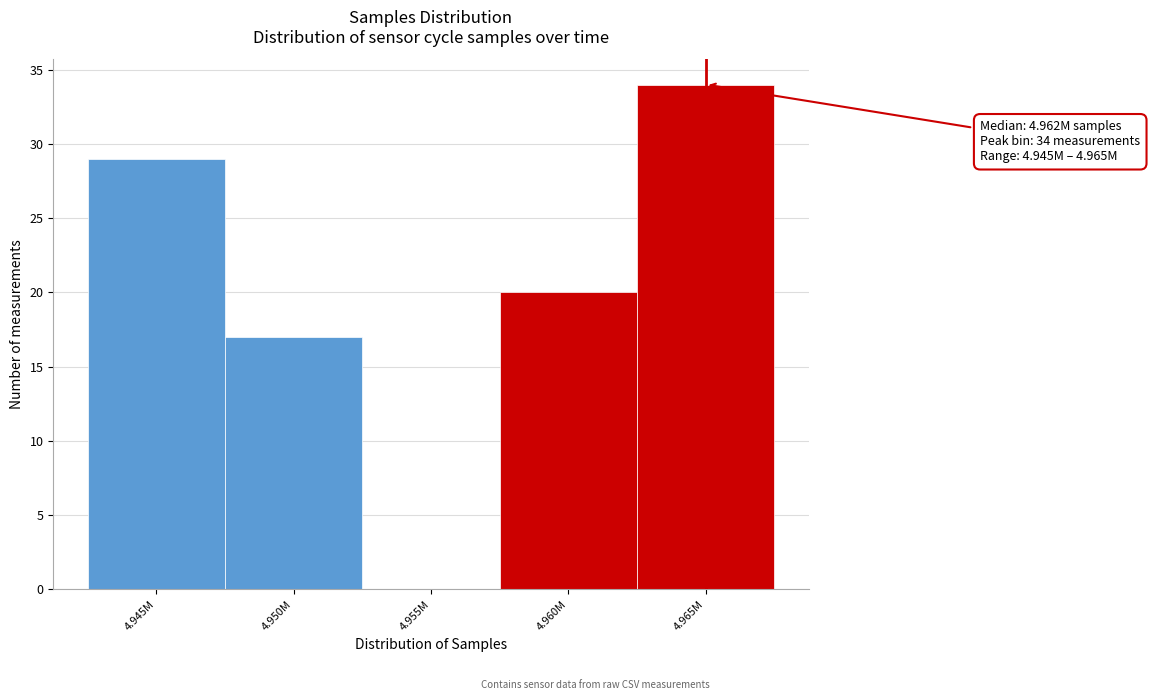

Reading left to right, list all the values displayed in this chart.

4.945M=29	4.950M=17	4.955M=0	4.960M=20	4.965M=34